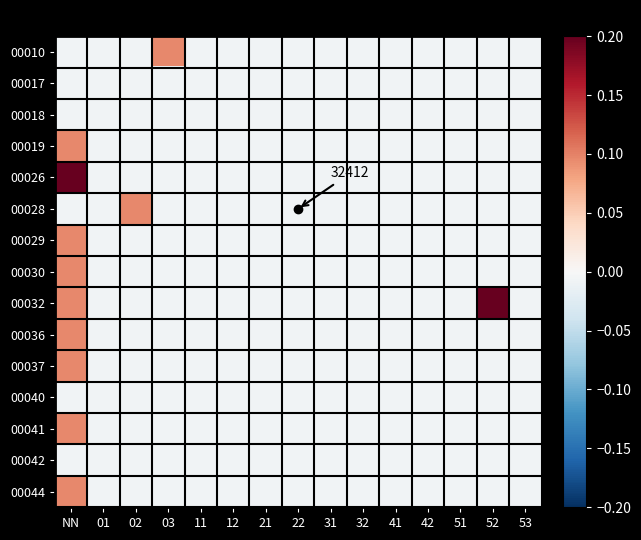

The 00042 series shows -0.0 at 41. True or false?

True